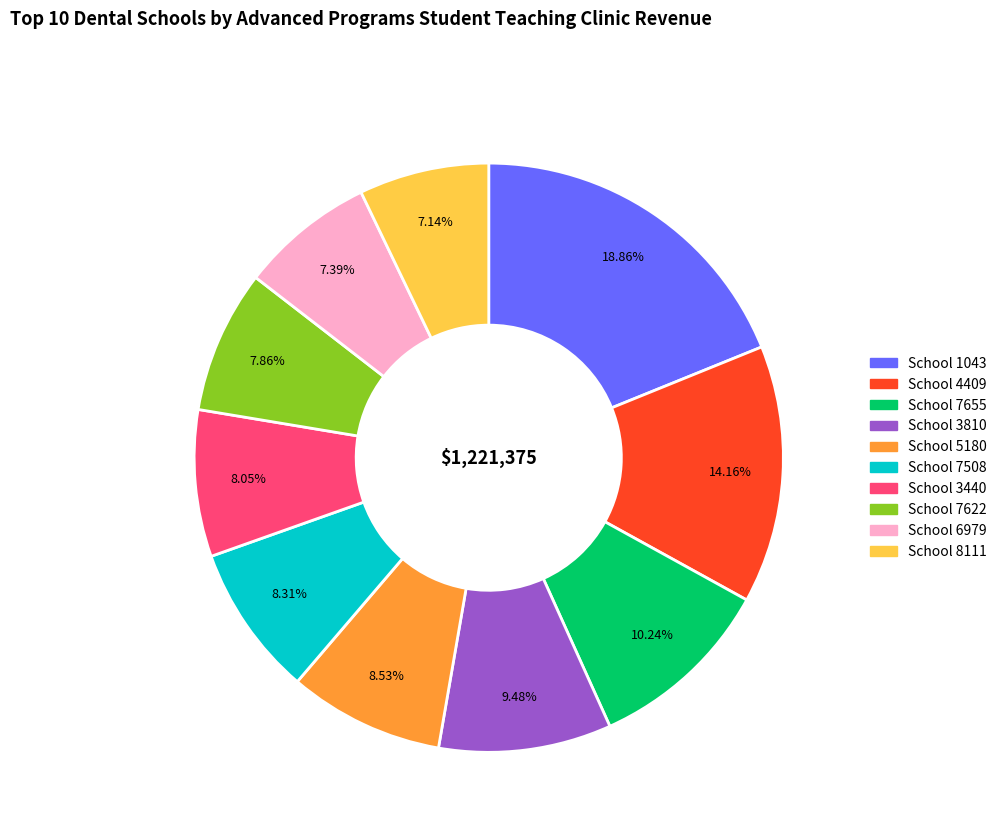

Is there any slice that represents more than half of the pie?

No